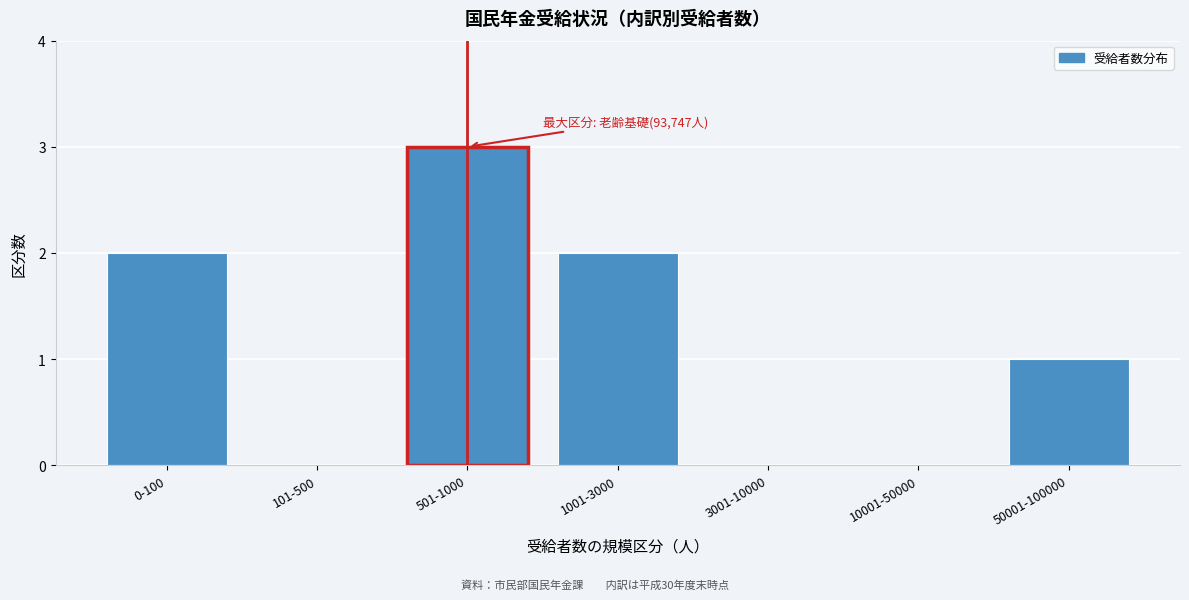

Reading left to right, what are all the values shown in this chart?

0-100=2	101-500=0	501-1000=3	1001-3000=2	3001-10000=0	10001-50000=0	50001-100000=1